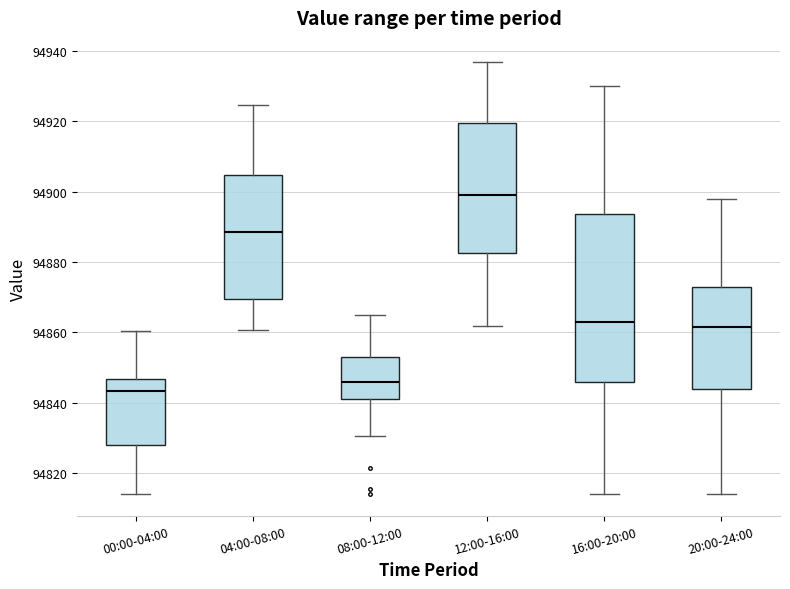

Where is the lower edge of the box for 20:00-24:00 on the y-axis? The values are not printed on the chart, so give them approximately, as read against the axis.

94844